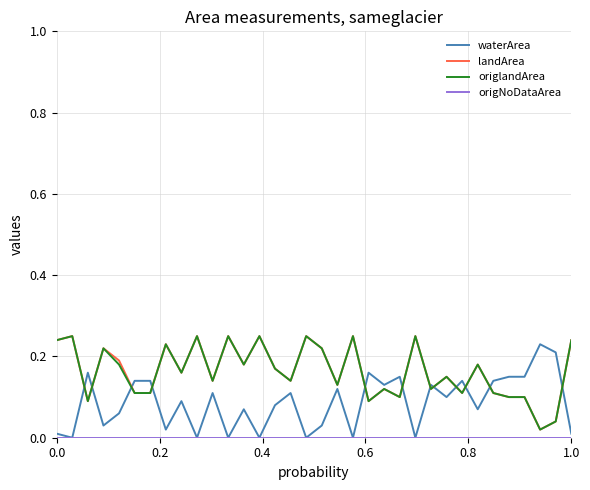

True or false: origlandArea and waterArea intersect in this chart.

True